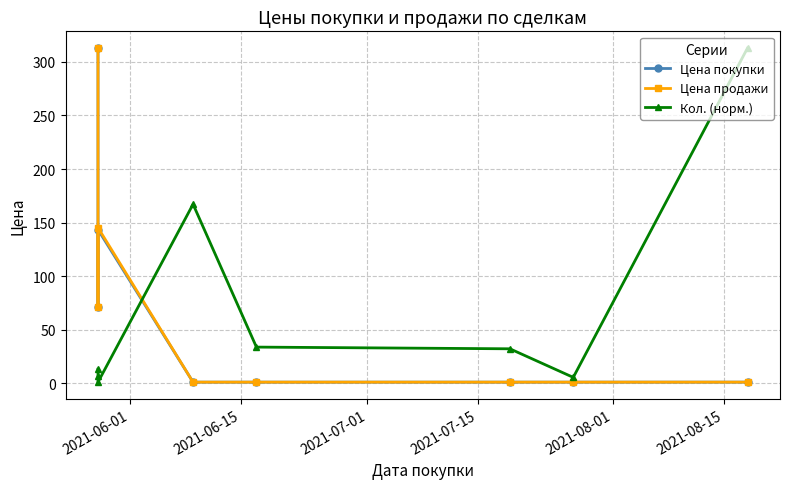

True or false: Цена покупки and Цена продажи cross at least once.

False